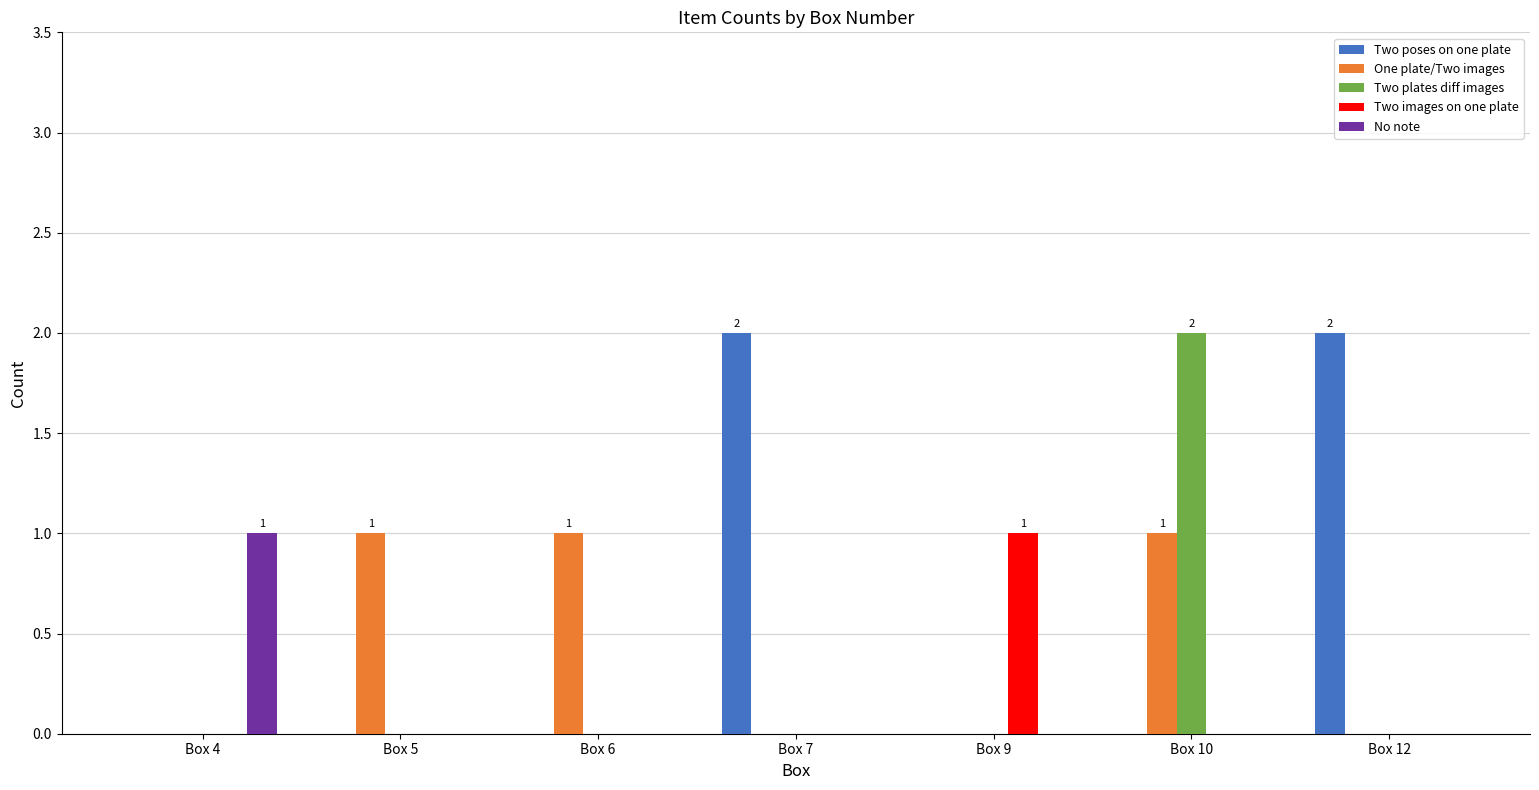

What are all the series names shown in the legend?

Two poses on one plate, One plate/Two images, Two plates diff images, Two images on one plate, No note